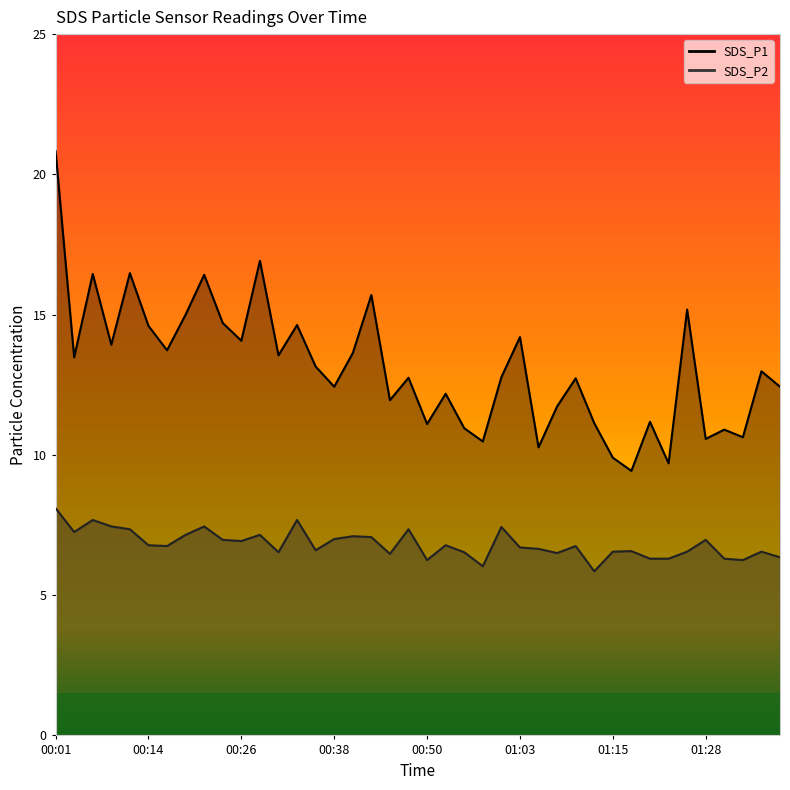

What is the label of the 25th point from the left?

01:00